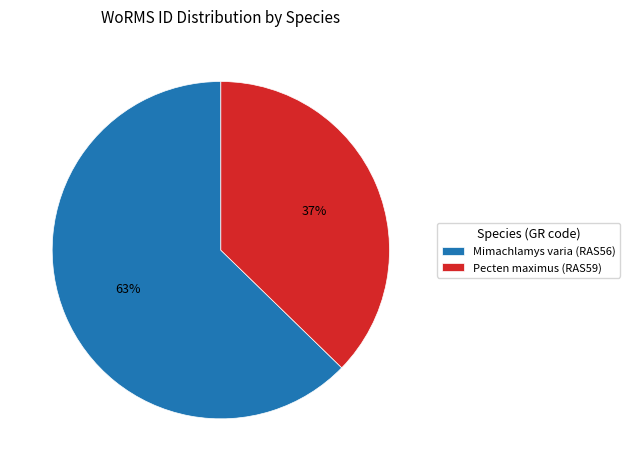

Which category has the biggest portion of the pie?

Mimachlamys varia (RAS56)